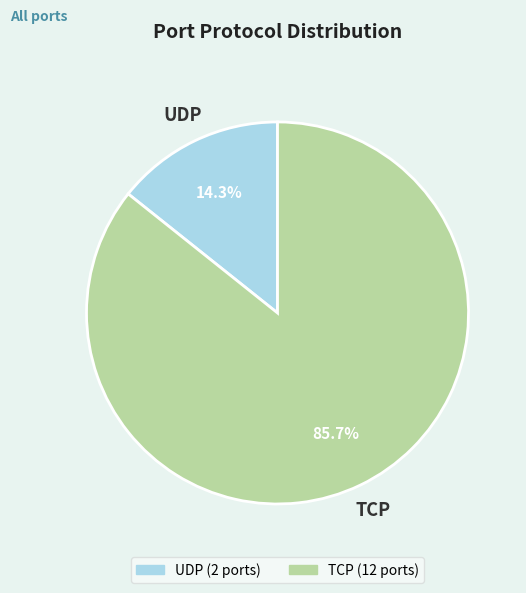

What is the largest slice in the pie chart?

TCP